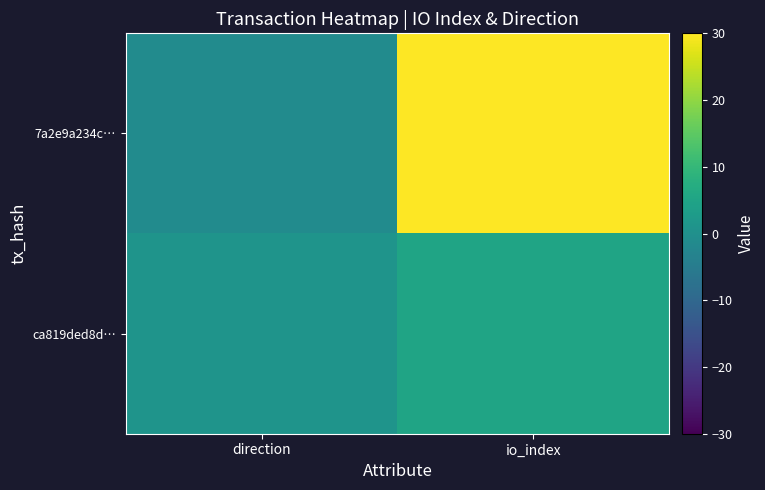

List the series in order of their overall mean, highest first.

7a2e9a234c…, ca819ded8d…